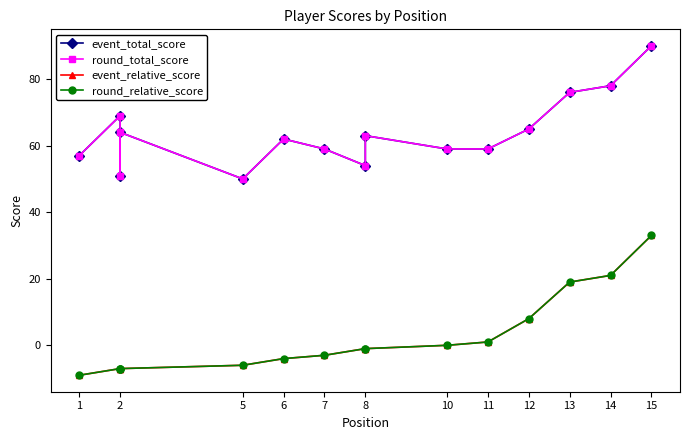

Which series has the largest total across all categories?

event_total_score